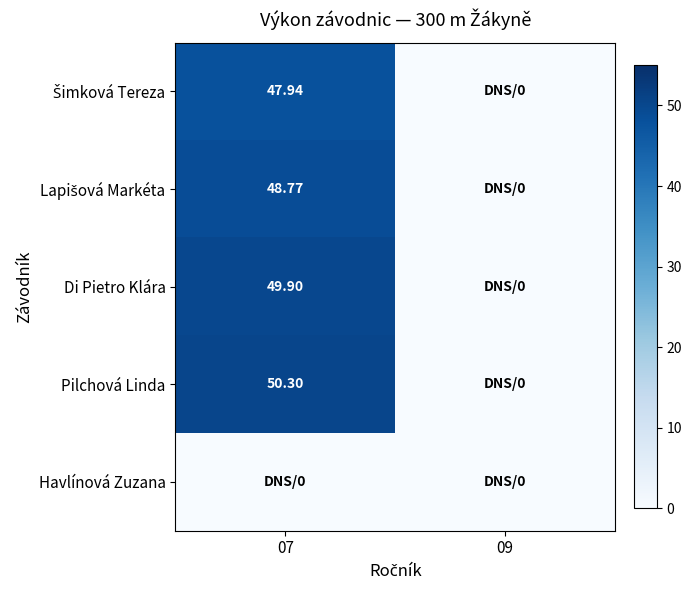

Which series has the largest total across all categories?

Pilchová Linda